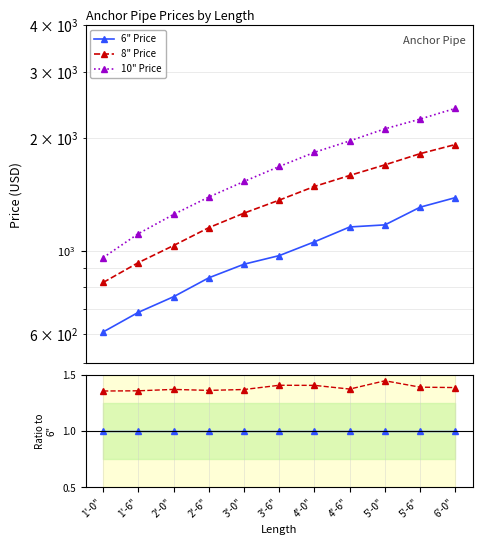

The value of 6" Price at 6'-0" is 1.6. True or false?

False